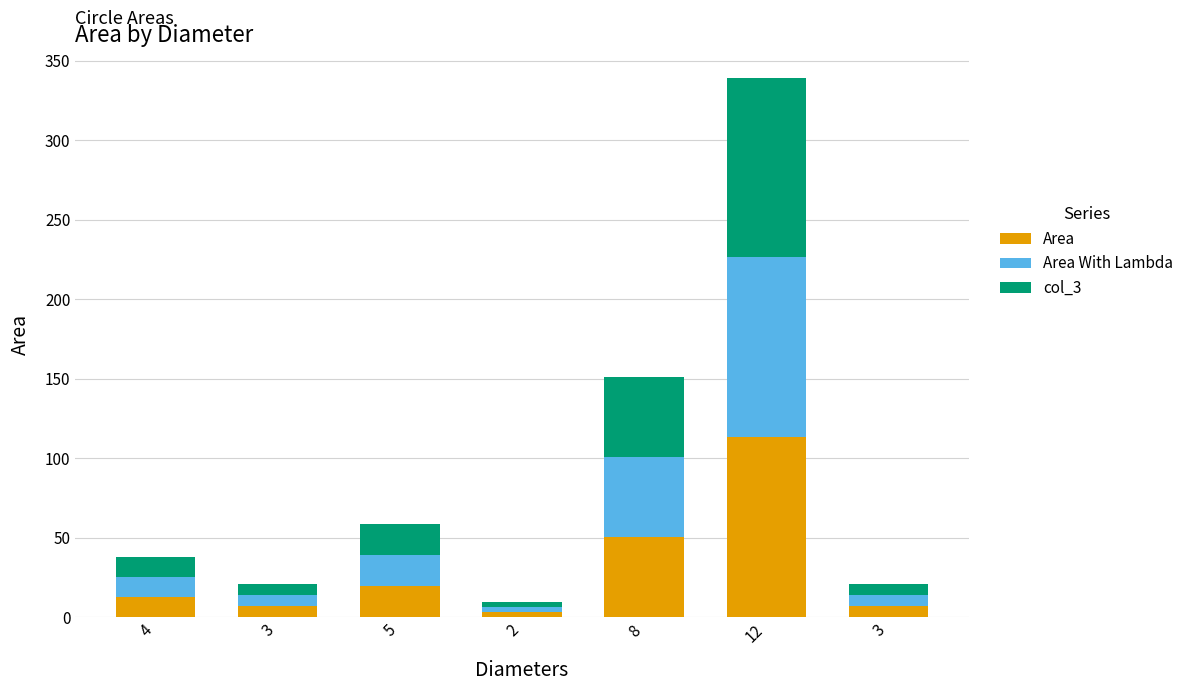

What is the difference between the second highest and minimum values in the Area With Lambda series?

47.1